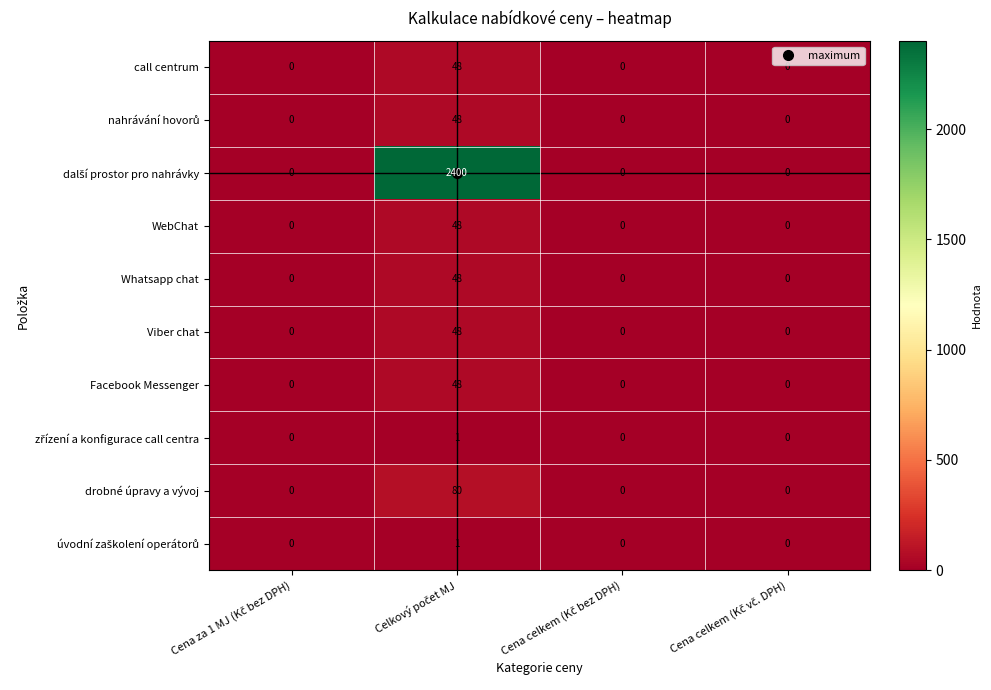

What is the average value of the call centrum series?

12